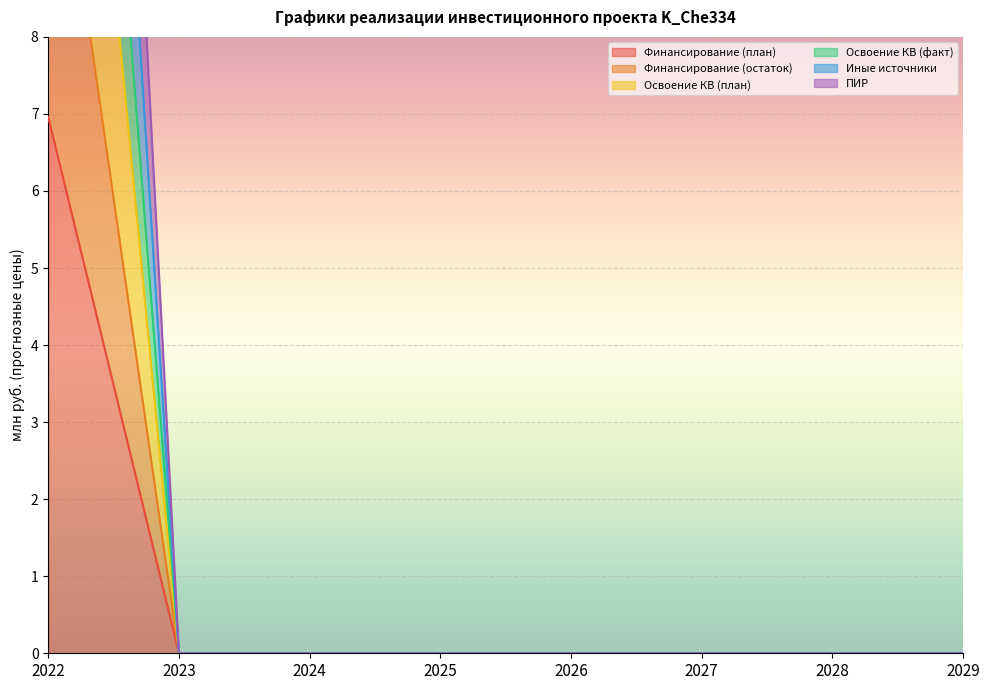

List the labels in order of Иные источники value, largest first.

2022, 2023, 2024, 2025, 2026, 2027, 2028, 2029